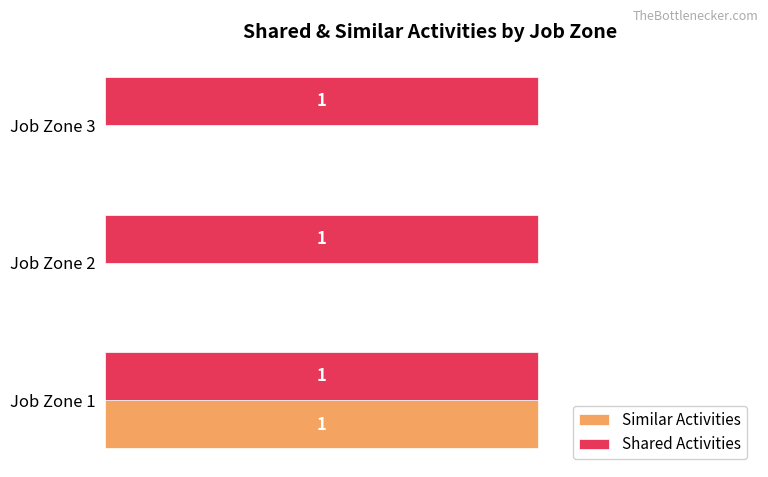

Which series changed the most between Job Zone 1 and Job Zone 2?

Similar Activities